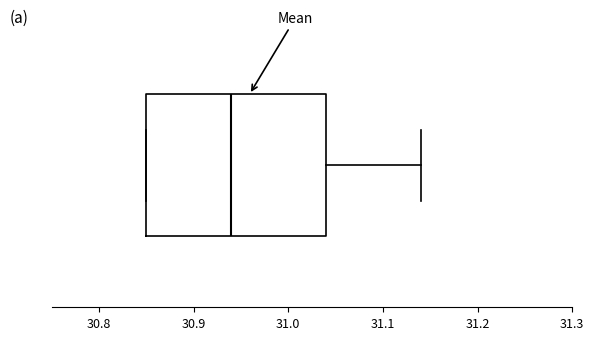

Where is the left edge of the box on the x-axis? The values are not printed on the chart, so give them approximately, as read against the axis.

30.85